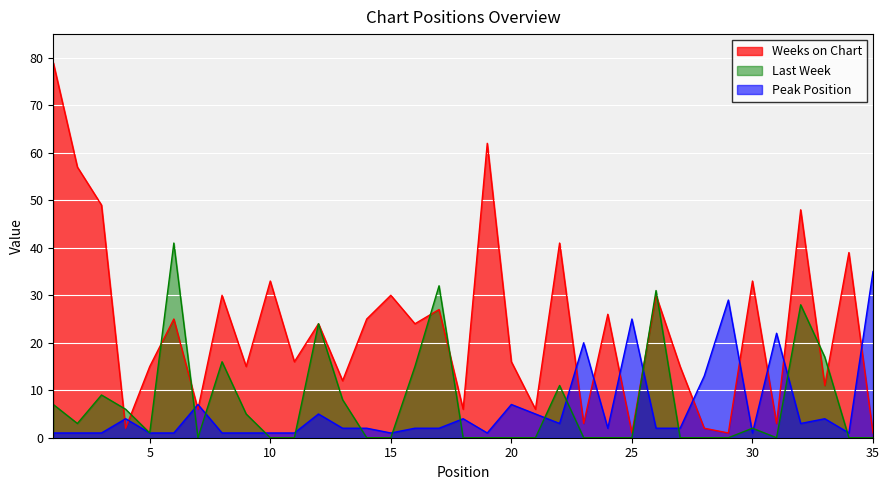

Which series has the largest range (max minus min)?

Weeks on Chart